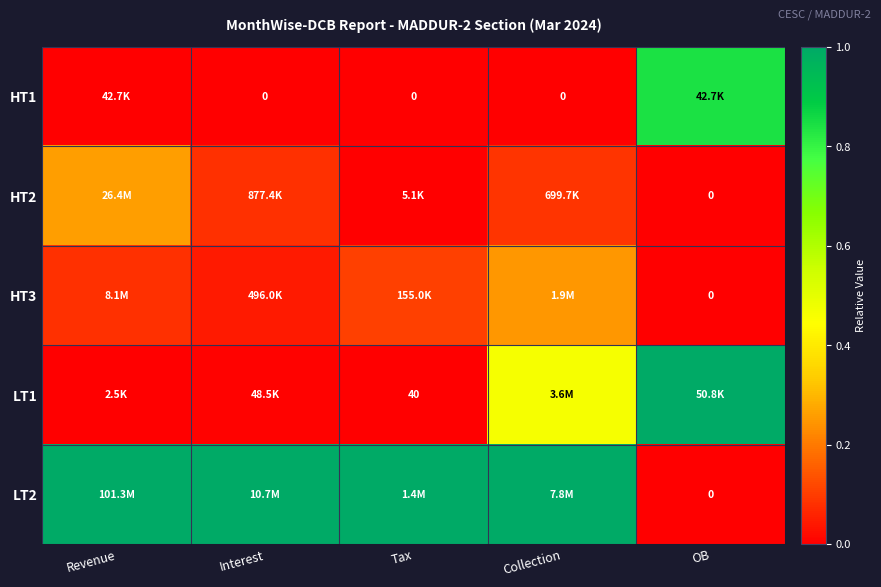

Which series has the largest total across all categories?

LT2